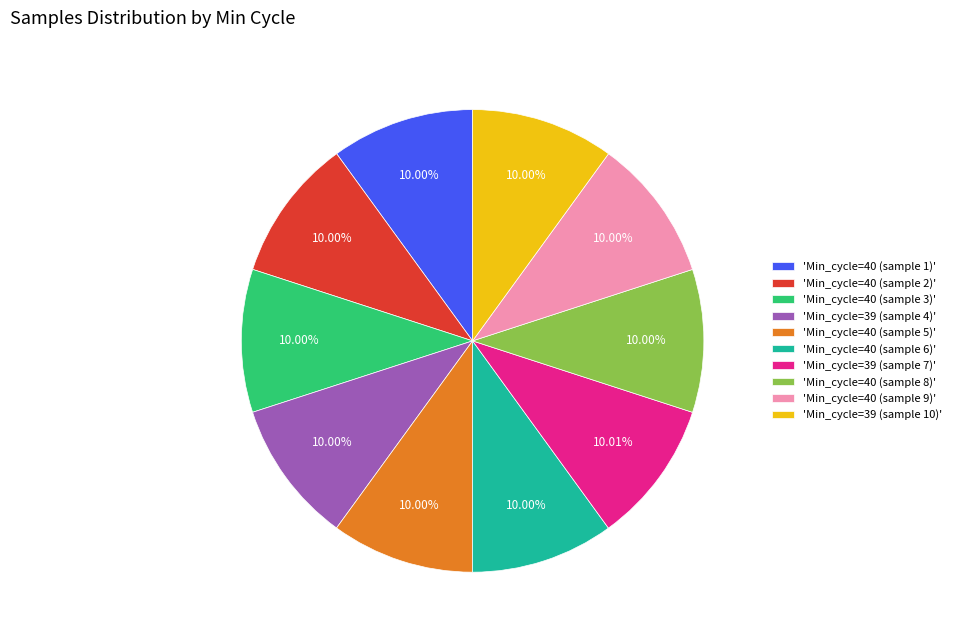

Approximately how many times larger is the value at 'Min_cycle=39 (sample 7)' compared to 'Min_cycle=39 (sample 10)'?

1.0